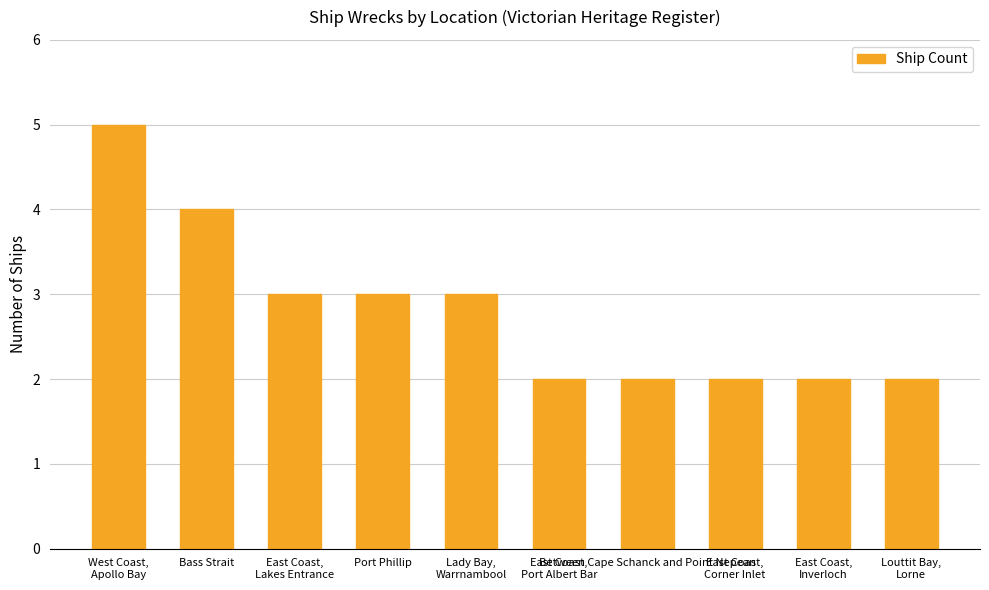

What is the difference between the second highest and minimum values?

2